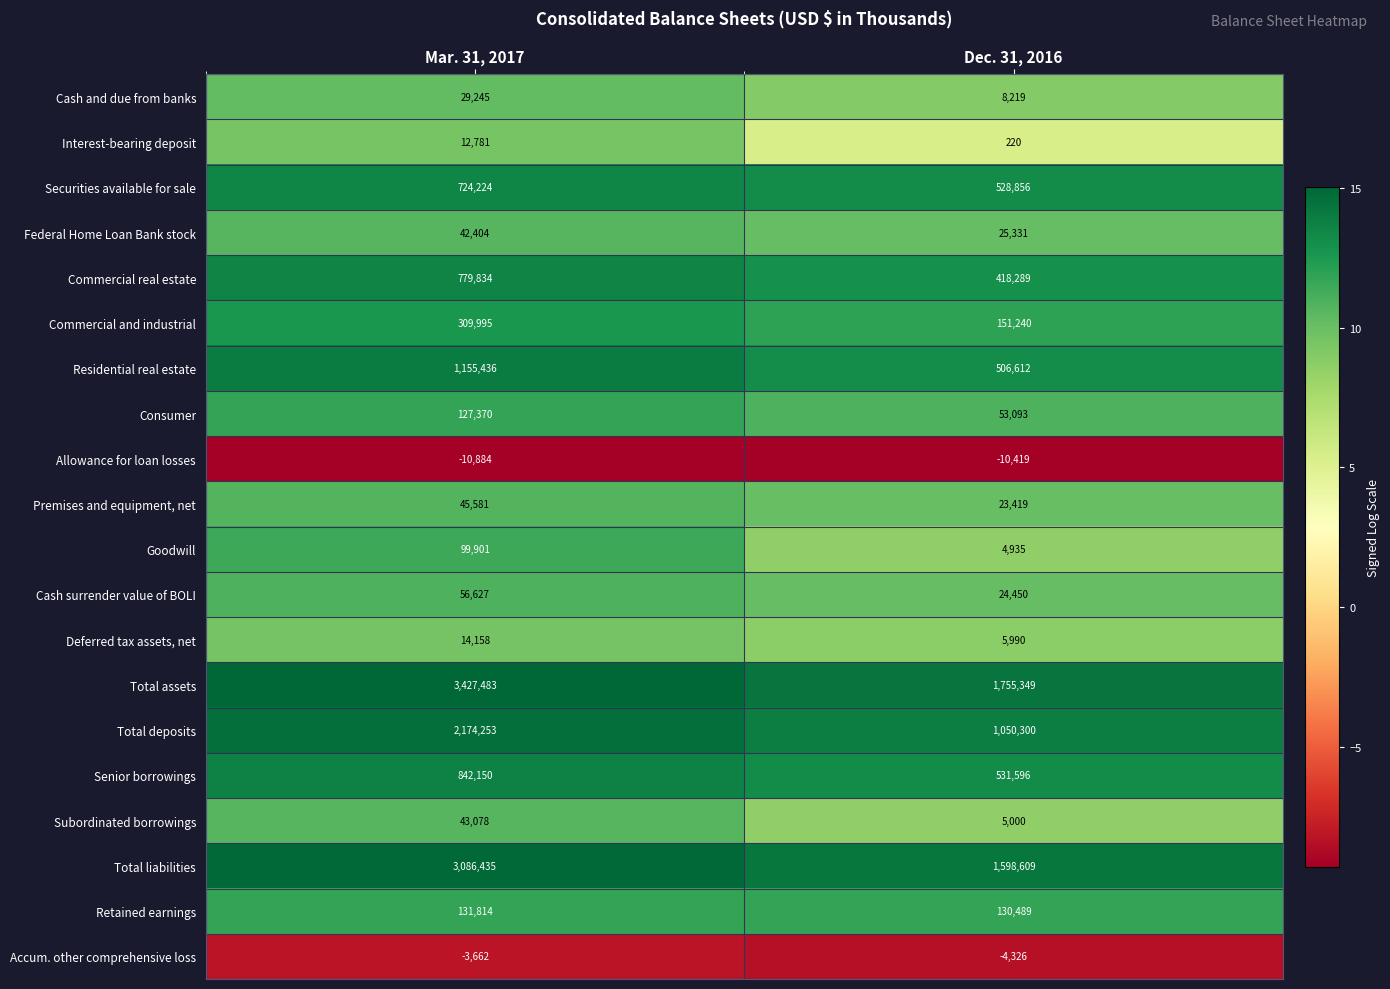

Which series has the largest total across all categories?

Total assets